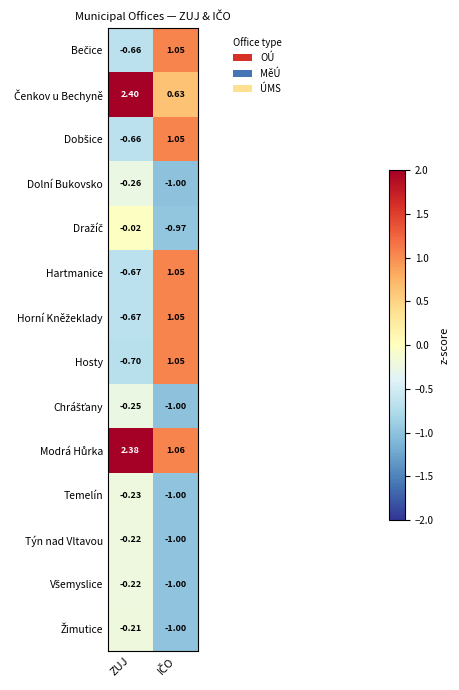

Where is Temelín nearest to the value 0?

ZUJ